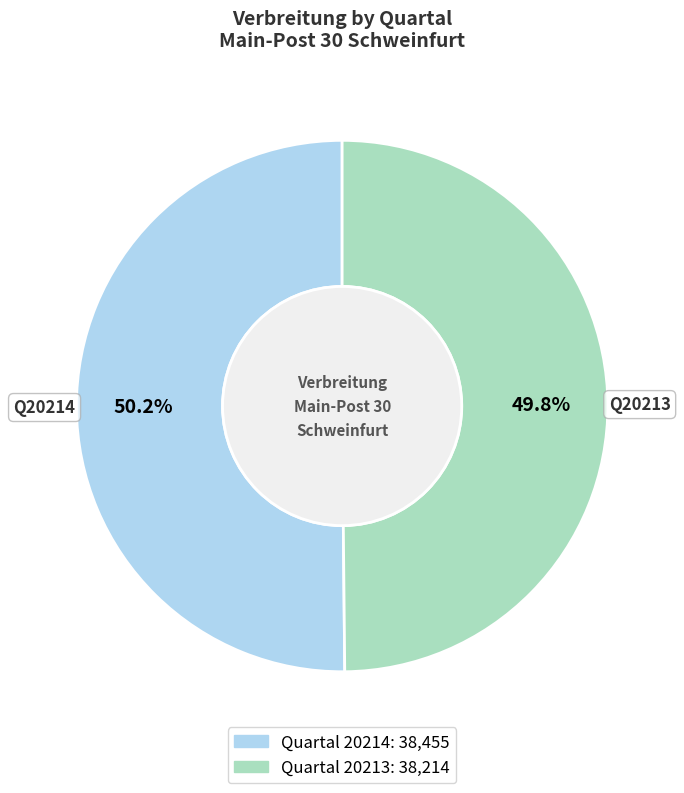

Is there a majority slice in this chart?

Yes